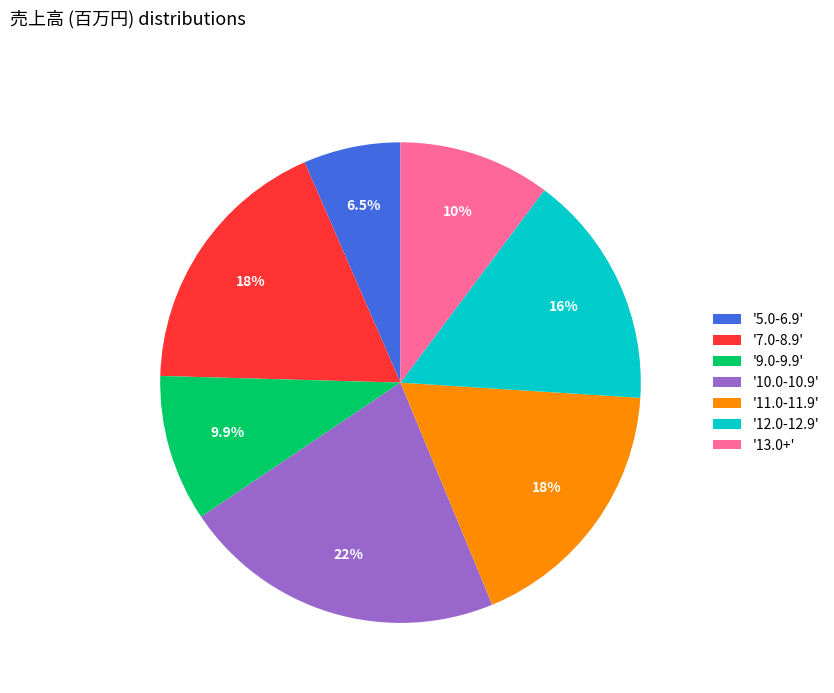

Between '12.0-12.9' and '13.0+', which is larger?

'12.0-12.9'